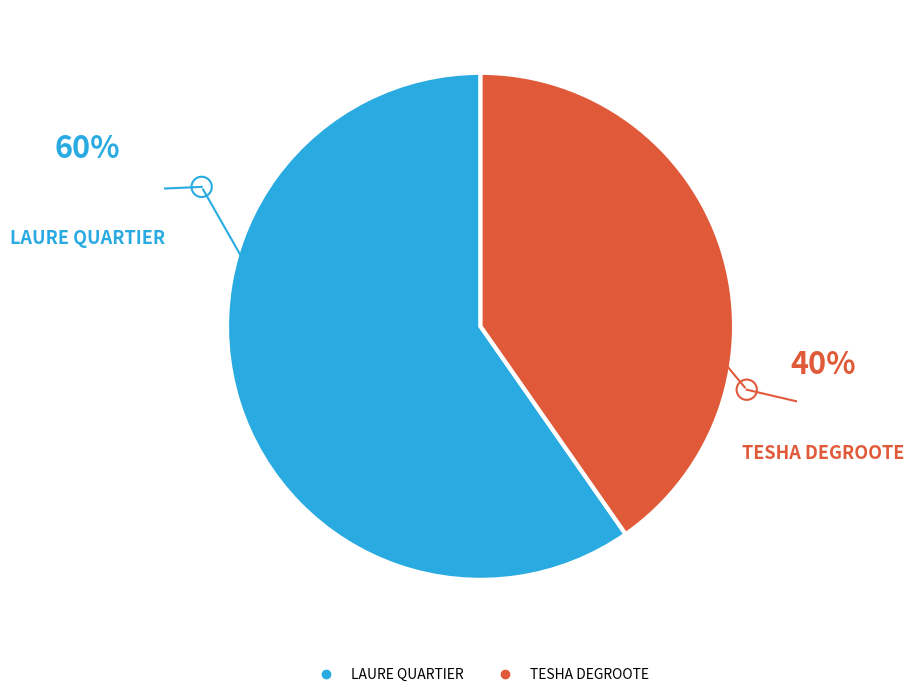

True or false: LAURE QUARTIER accounts for 54% of the total.

False